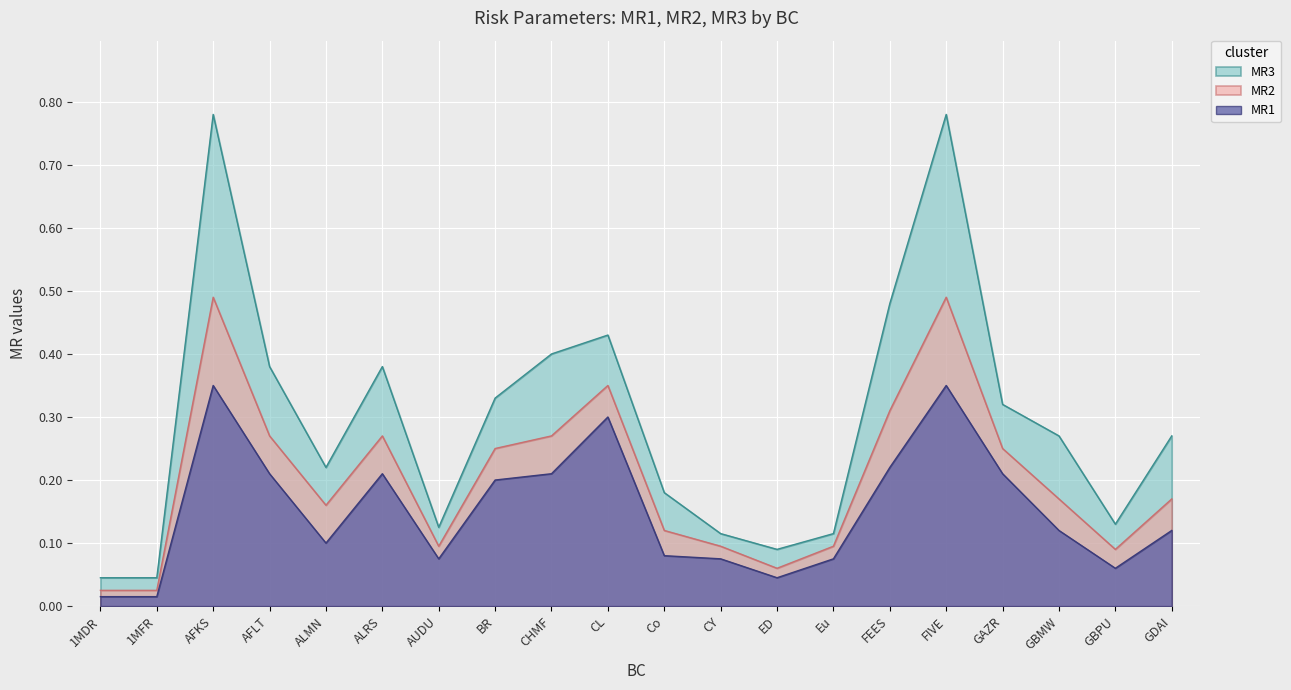

Reading left to right, extract all data points from this chart.

MR1: 1MDR=0.0	1MFR=0.0	AFKS=0.3	AFLT=0.2	ALMN=0.1	ALRS=0.2	AUDU=0.1	BR=0.2	CHMF=0.2	CL=0.3	Co=0.1	CY=0.1	ED=0.0	Eu=0.1	FEES=0.2	FIVE=0.3	GAZR=0.2	GBMW=0.1	GBPU=0.1	GDAI=0.1
MR2: 1MDR=0.0	1MFR=0.0	AFKS=0.5	AFLT=0.3	ALMN=0.2	ALRS=0.3	AUDU=0.1	BR=0.2	CHMF=0.3	CL=0.3	Co=0.1	CY=0.1	ED=0.1	Eu=0.1	FEES=0.3	FIVE=0.5	GAZR=0.2	GBMW=0.2	GBPU=0.1	GDAI=0.2
MR3: 1MDR=0.0	1MFR=0.0	AFKS=0.8	AFLT=0.4	ALMN=0.2	ALRS=0.4	AUDU=0.1	BR=0.3	CHMF=0.4	CL=0.4	Co=0.2	CY=0.1	ED=0.1	Eu=0.1	FEES=0.5	FIVE=0.8	GAZR=0.3	GBMW=0.3	GBPU=0.1	GDAI=0.3